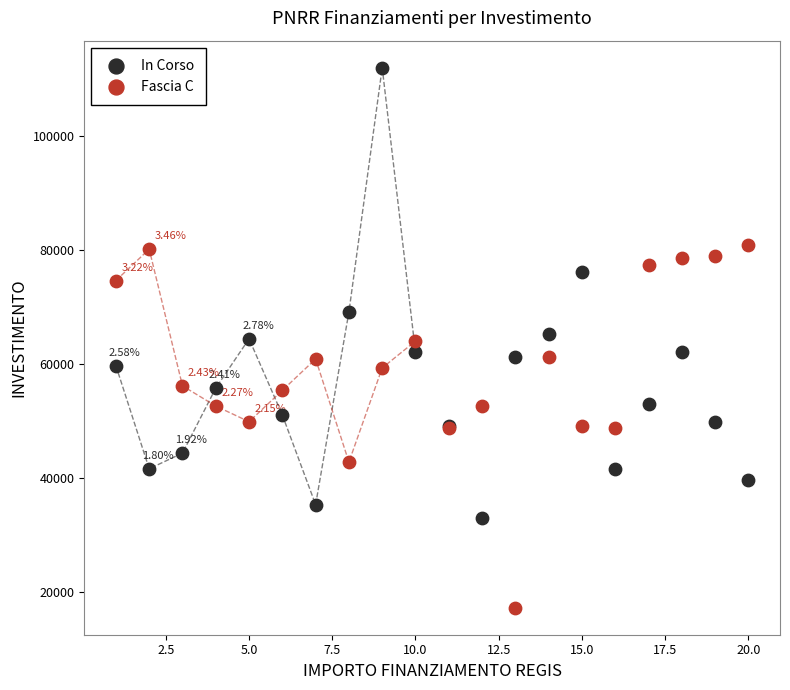

Which series contains the lowest Y value?

Fascia C